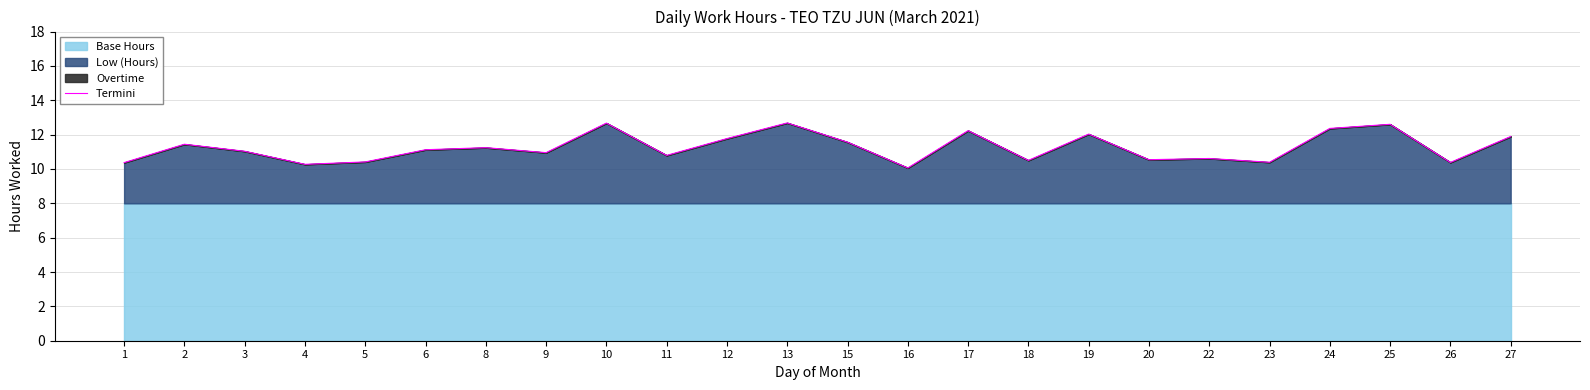

What is the change in value from 2 to 16?

-1.4